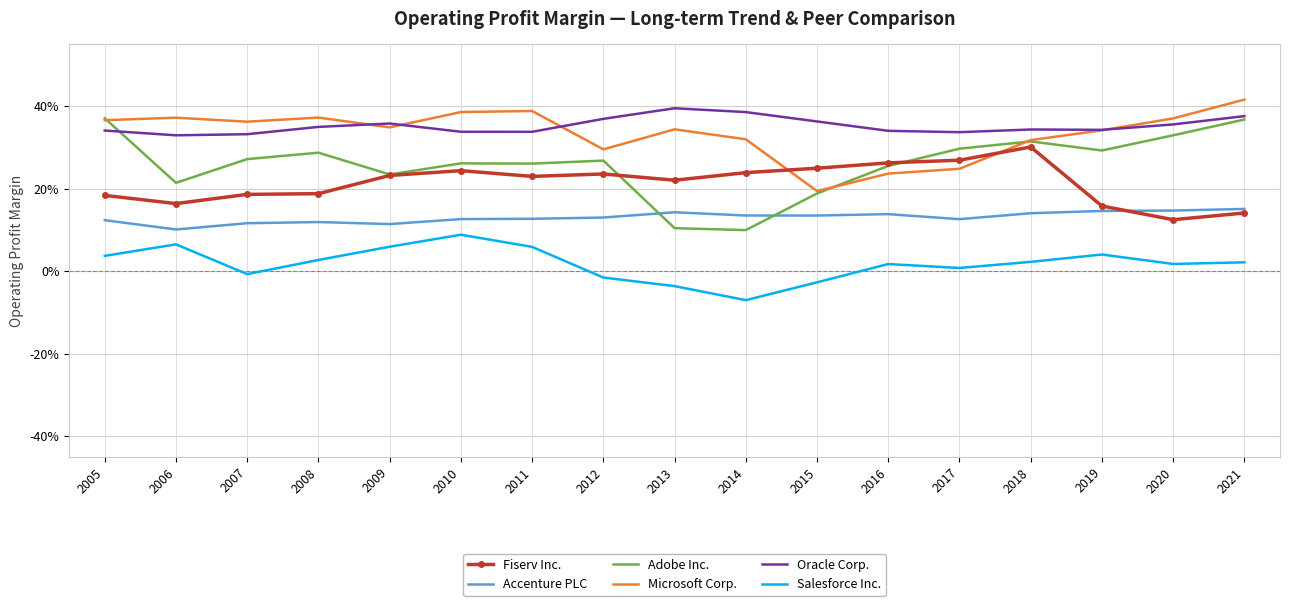

Which series has the largest total across all categories?

Oracle Corp.